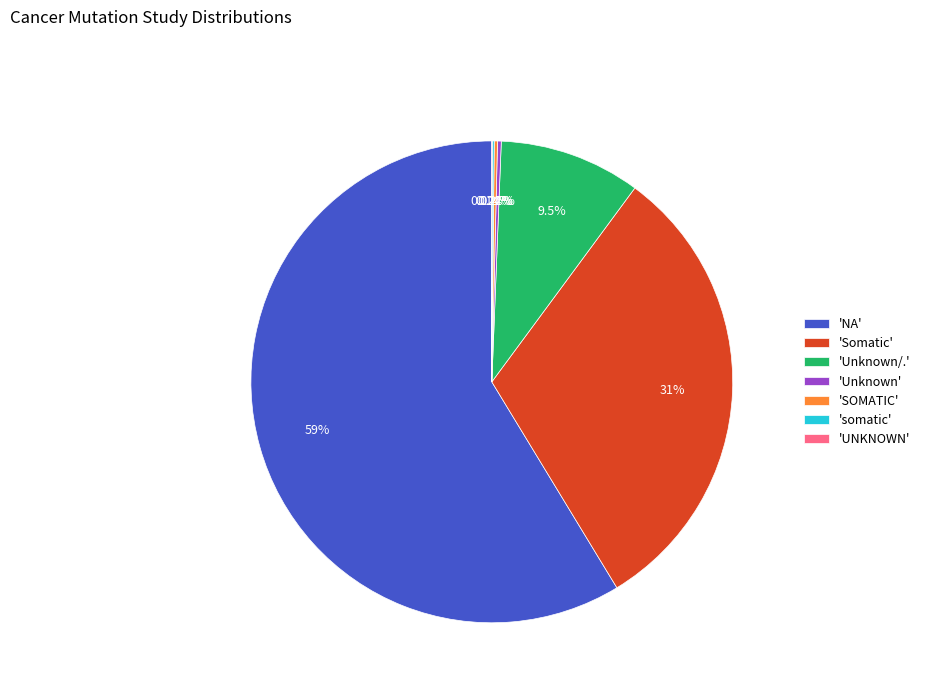

Which slice represents more than half of the pie?

'NA'